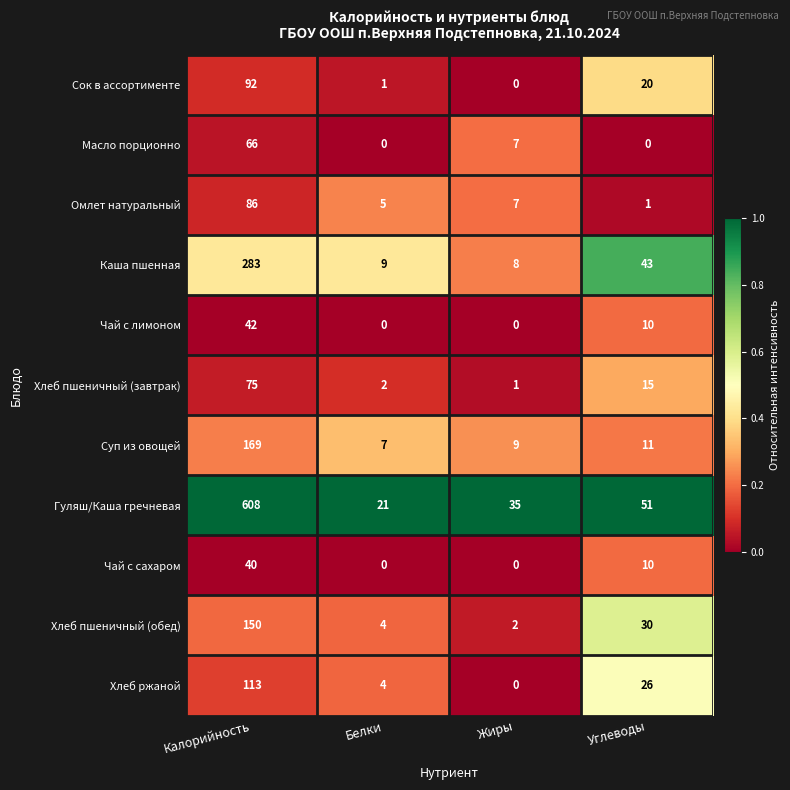

Which series has the largest total across all categories?

Гуляш/Каша гречневая